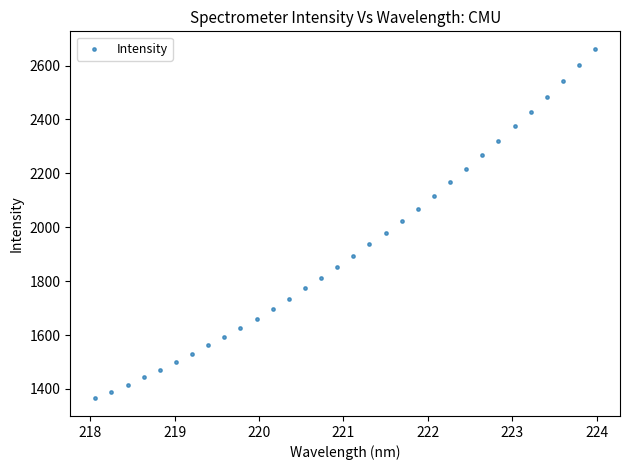

What is the range of X values (max minus min)?

5.9